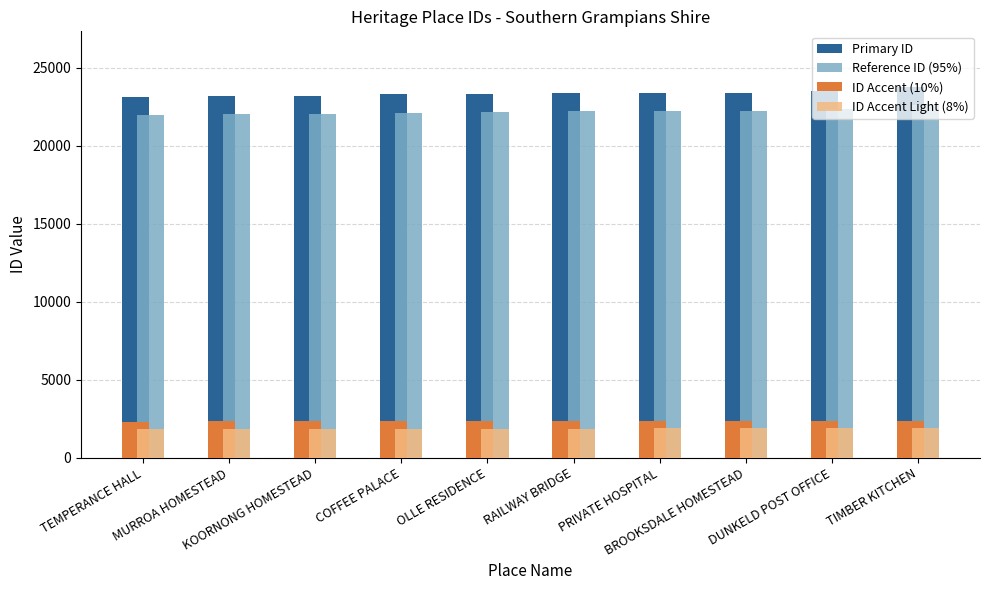

The ID Accent Light (8%) series shows 3297 at DUNKELD POST OFFICE. True or false?

False